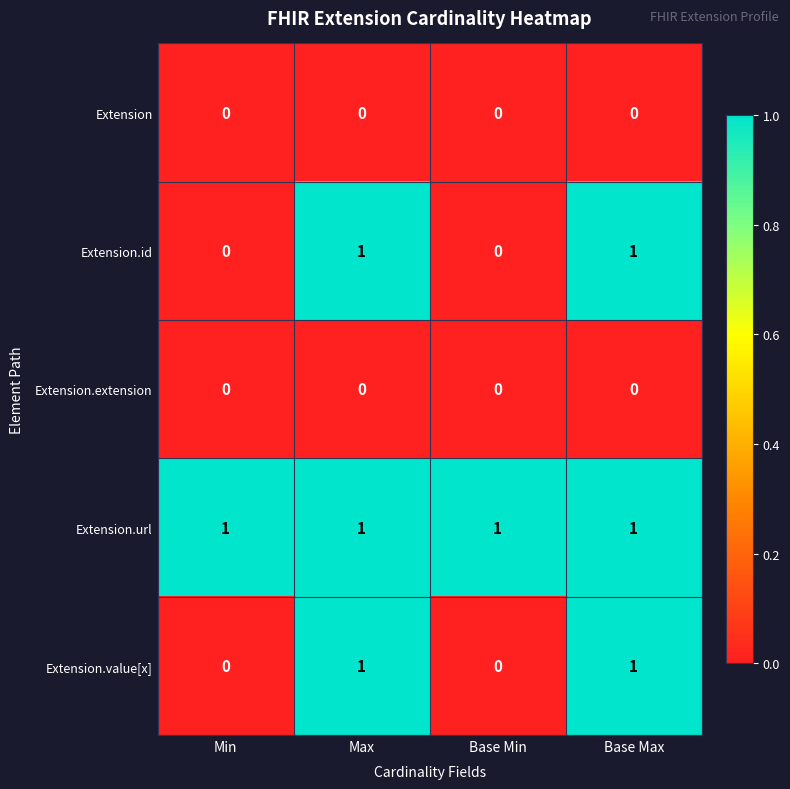

Is the value of Extension.value[x] at Base Max greater than the value of Extension at Min?

Yes